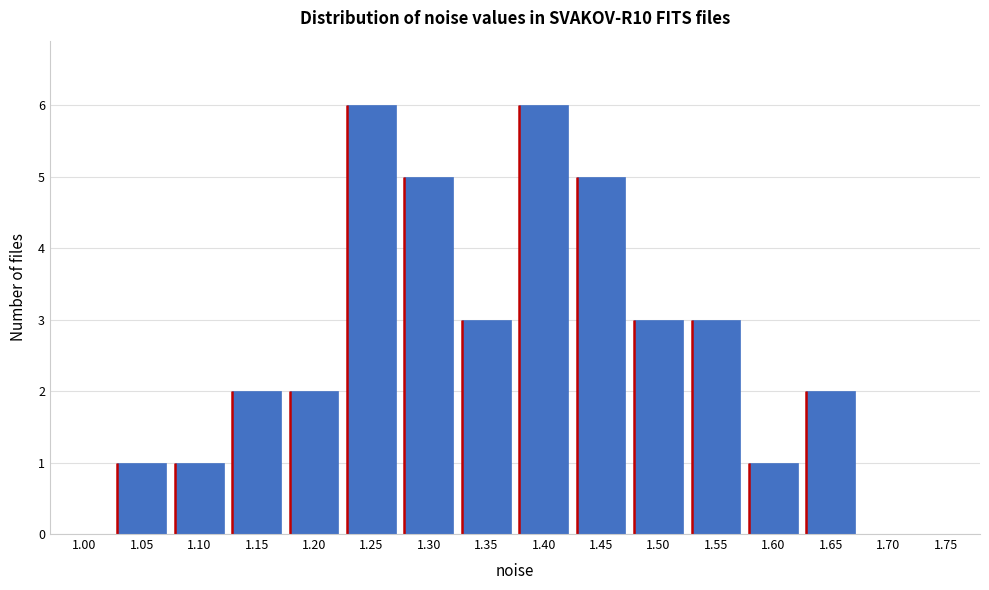

Reading left to right, extract all data points from this chart.

1.00=0	1.05=1	1.10=1	1.15=2	1.20=2	1.25=6	1.30=5	1.35=3	1.40=6	1.45=5	1.50=3	1.55=3	1.60=1	1.65=2	1.70=0	1.75=0